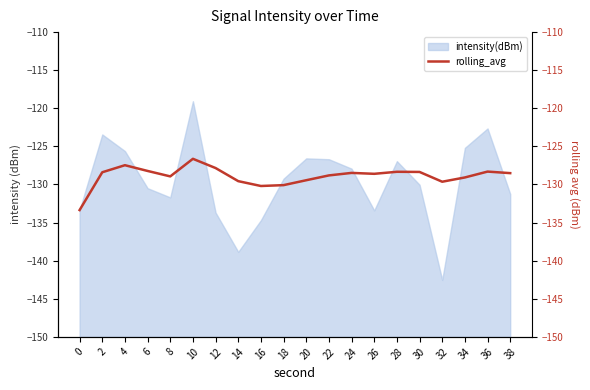

What is the value of the 4th point from the left?

-128.2